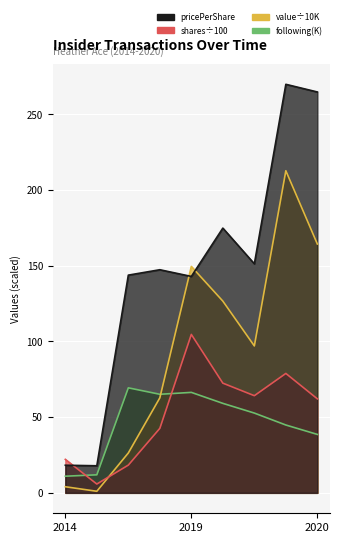

What is the difference between the second highest and second lowest values in the transactionPricePerShare series?

246.4